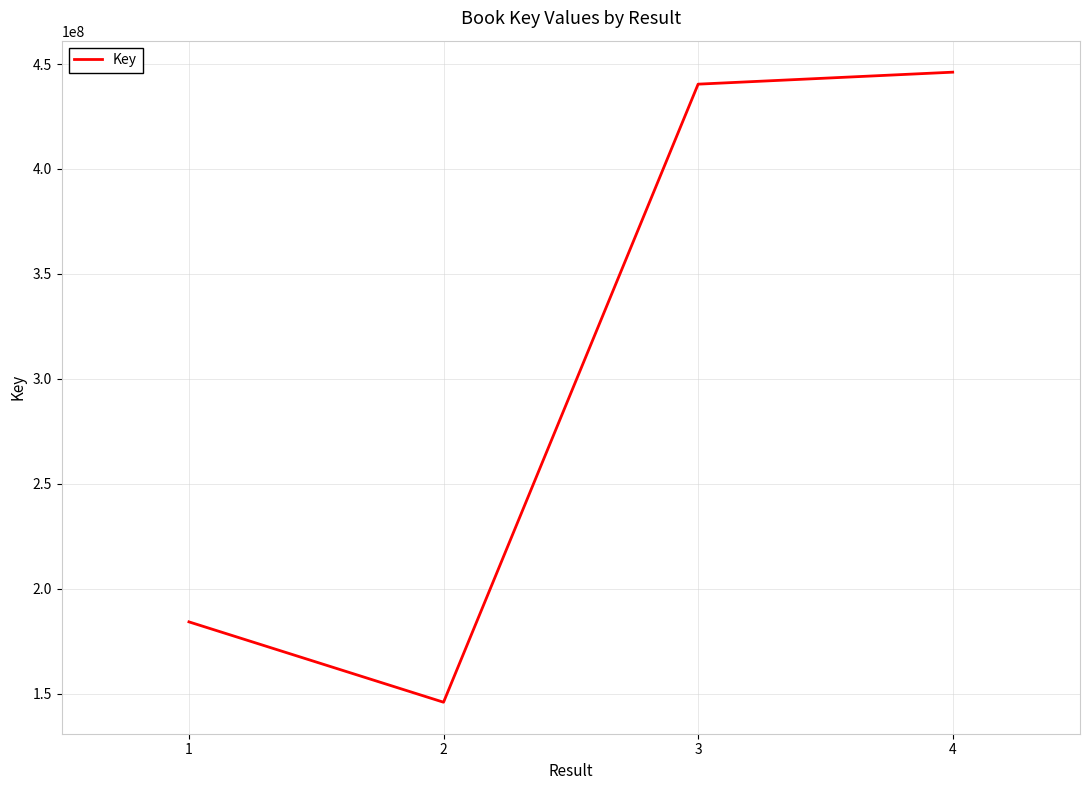

What is the difference between the second highest and second lowest values?

256215950